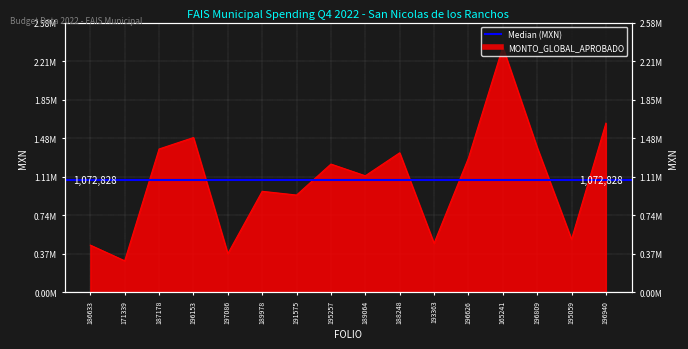

Reading left to right, what are all the values shown in this chart?

450974.8	300704.8	1372081.4	1481650.4	369239.8	966548.7	930743.2	1227503.5	1115272.5	1335496.6	468594.4	1284690.3	2348485.0	1386904.3	507100.7	1619251.6